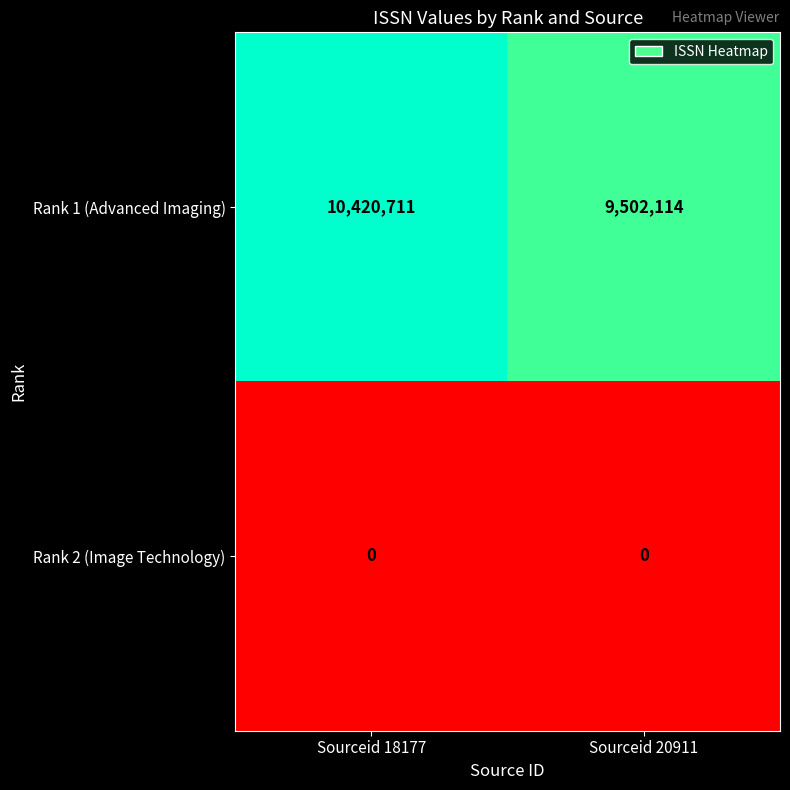

Reading left to right, list all the values displayed in this chart.

Rank 1 (Advanced Imaging): 10420711	9502114
Rank 2 (Image Technology): 0	0